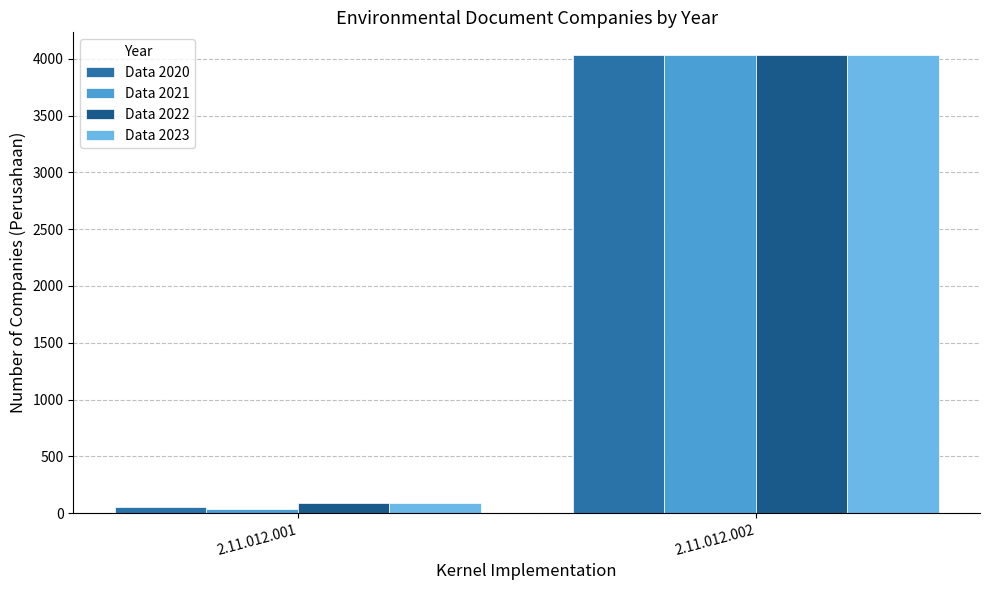

Reading left to right, list all the values displayed in this chart.

Data 2020: 2.11.012.001=50	2.11.012.002=4031
Data 2021: 2.11.012.001=40	2.11.012.002=4031
Data 2022: 2.11.012.001=91	2.11.012.002=4031
Data 2023: 2.11.012.001=90	2.11.012.002=4031